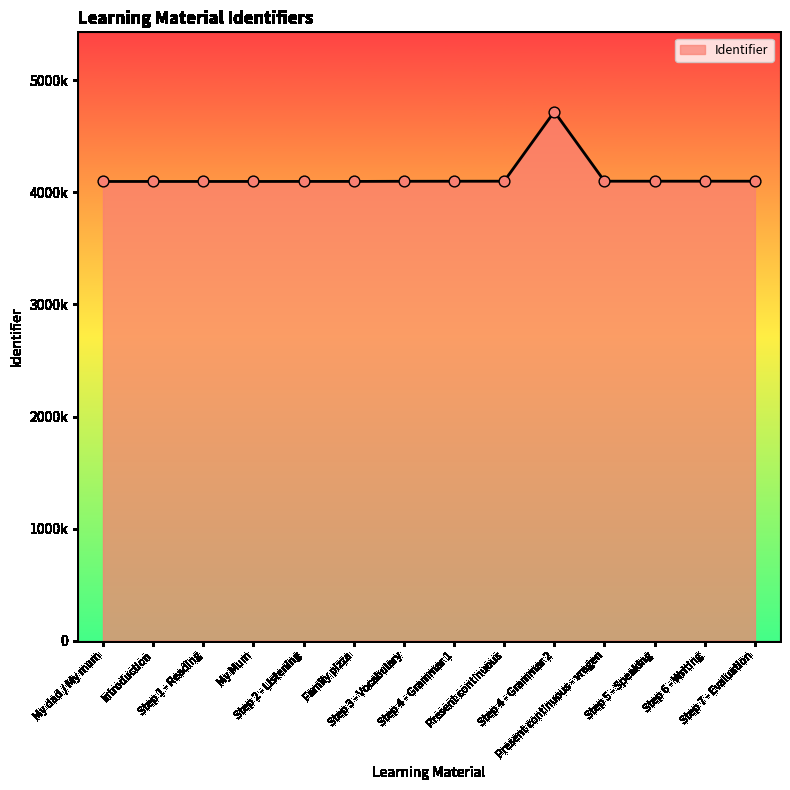

What is the ratio of the value at Step 1 - Reading to the value at Step 3 - Vocabulary?

1.0